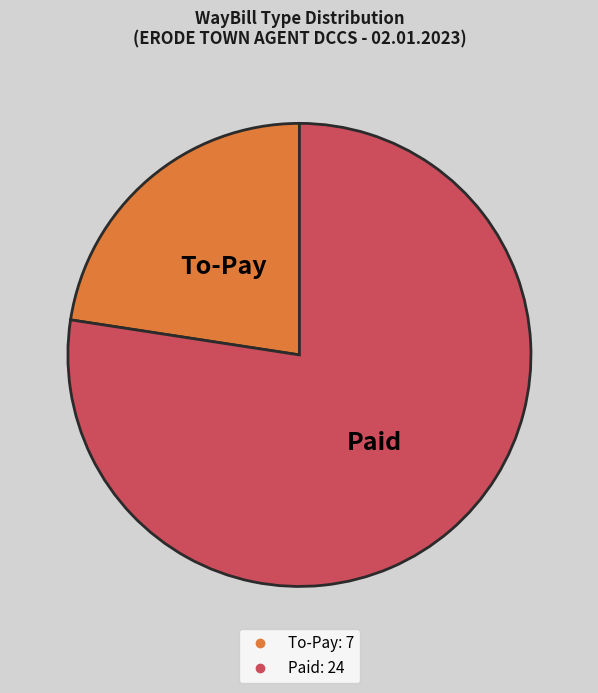

Which slice is the smallest?

To-Pay